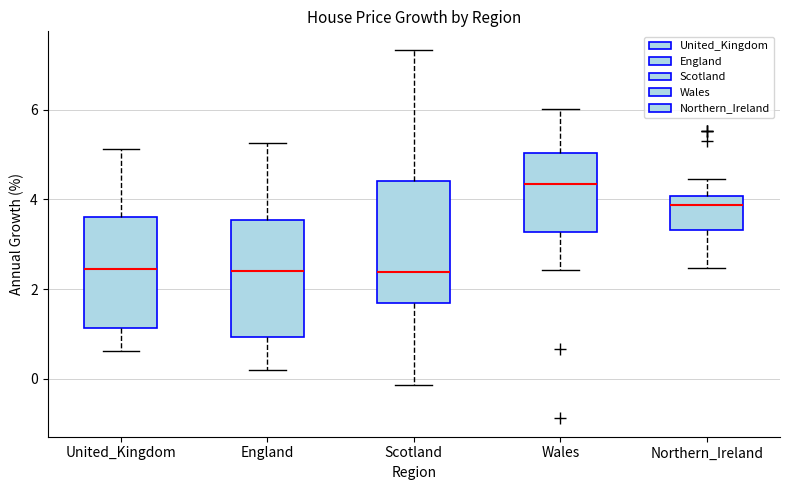

Reading left to right, read every box against the y-axis: the position of its median line, the range the box covers, and the ends of its whiskers. The values are not printed on the chart, so give them approximately, as read against the axis.

United_Kingdom: median 2.4, box 1.2 to 3.6, whiskers 0.6 to 5.2
England: median 2.4, box 1.0 to 3.6, whiskers 0.2 to 5.2
Scotland: median 2.4, box 1.8 to 4.4, whiskers -0.2 to 7.4
Wales: median 4.4, box 3.2 to 5.0, whiskers 2.4 to 6.0
Northern_Ireland: median 3.8, box 3.4 to 4.0, whiskers 2.4 to 4.4